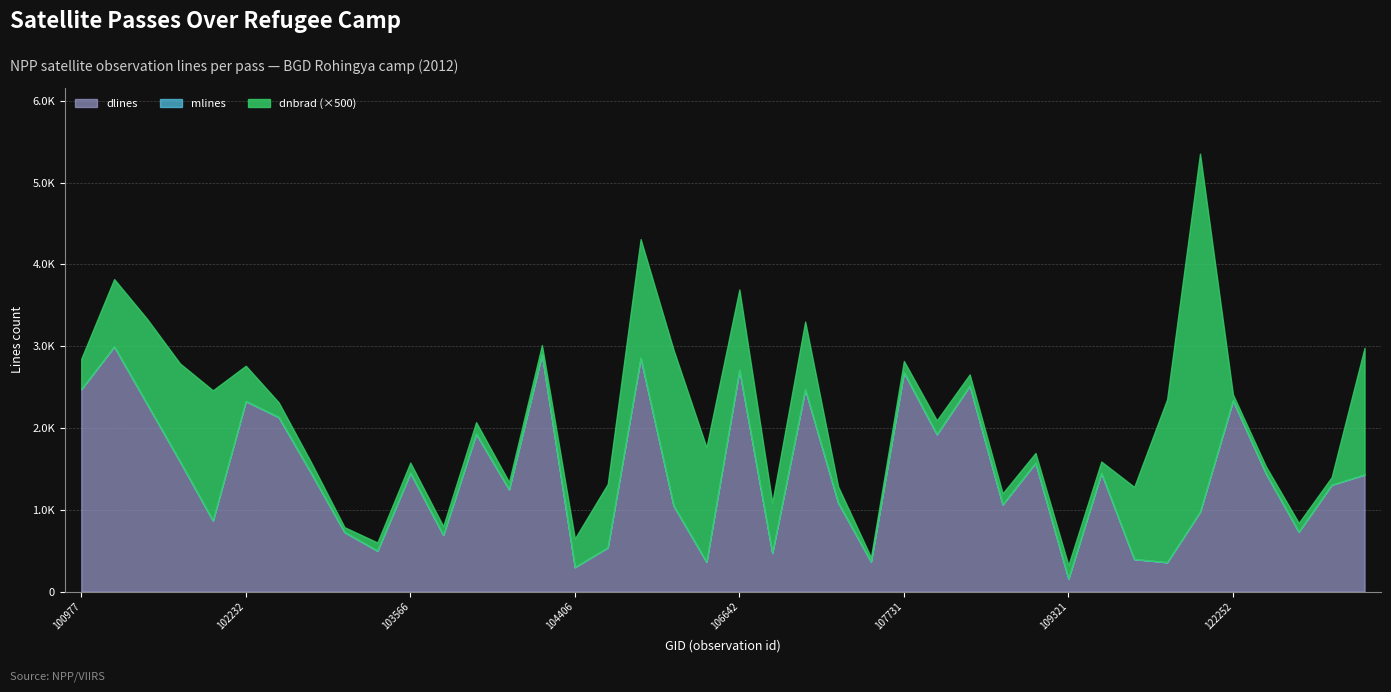

How many lines are shown in the chart?

3